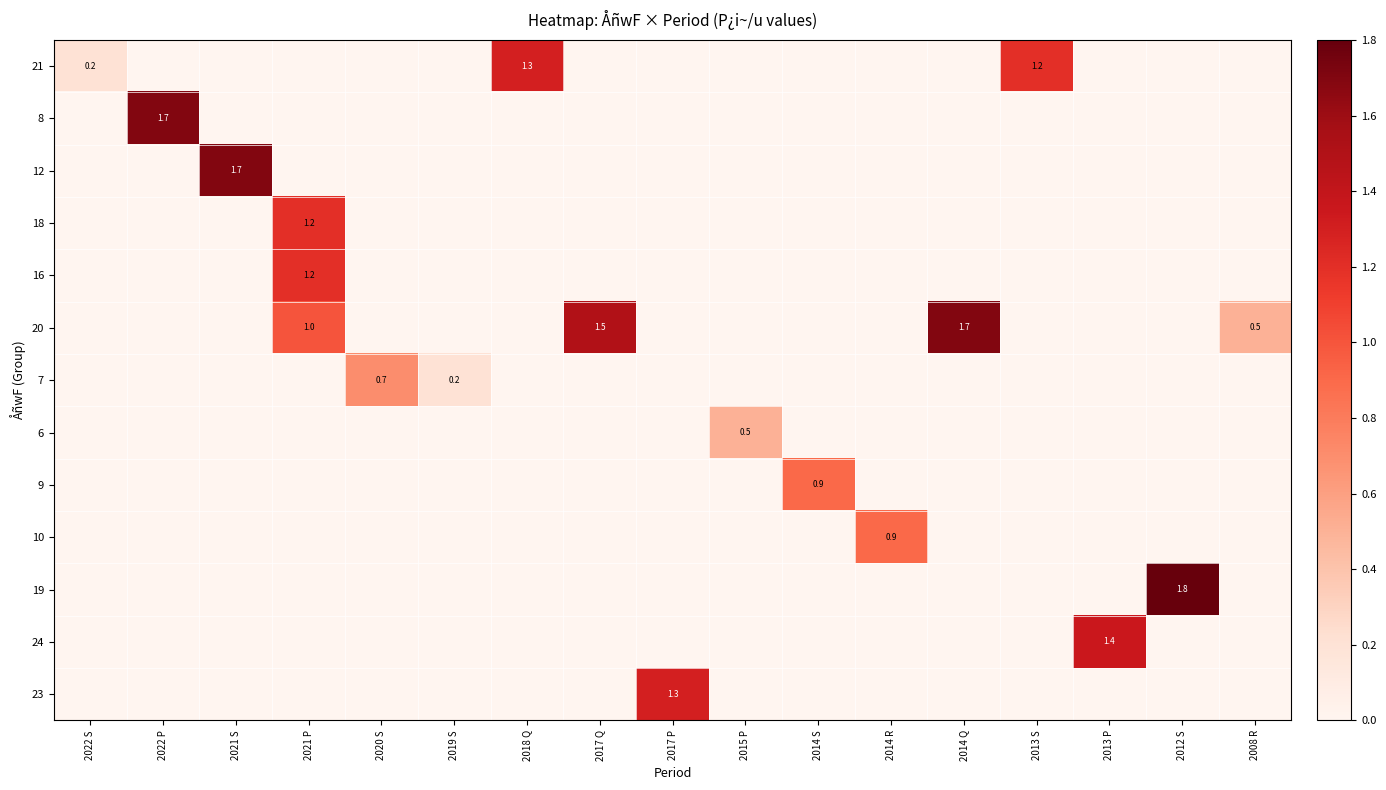

How many data points does each series have?

17